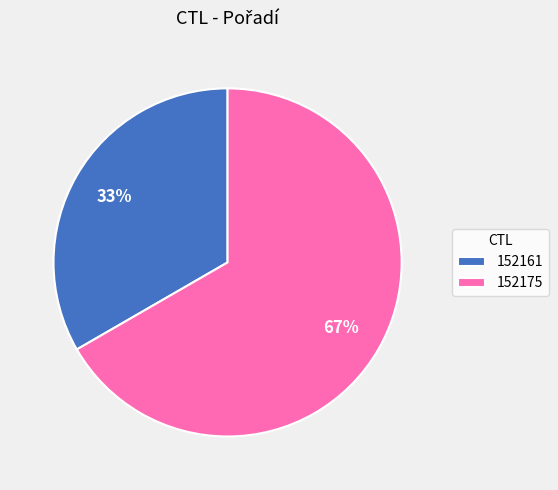

To the nearest percent, what is the average slice percentage?

50%